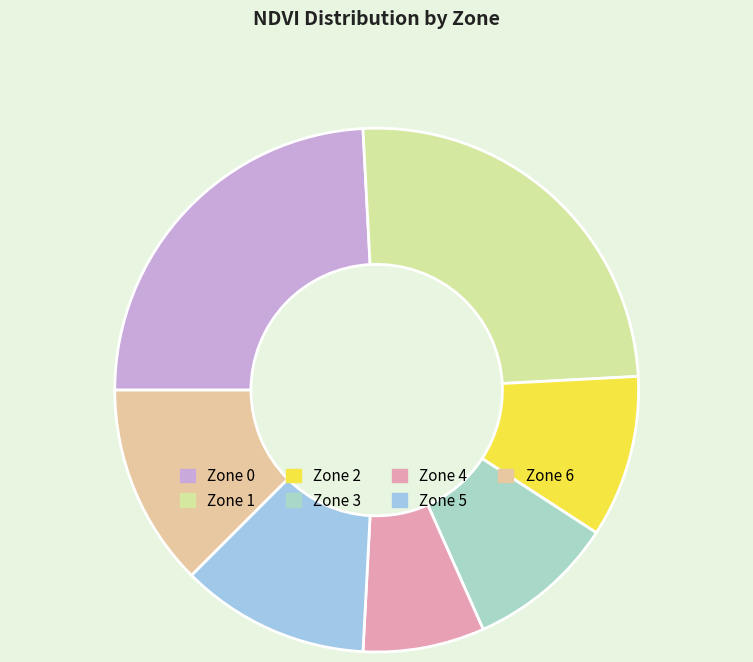

Which slice is the largest?

Zone 1